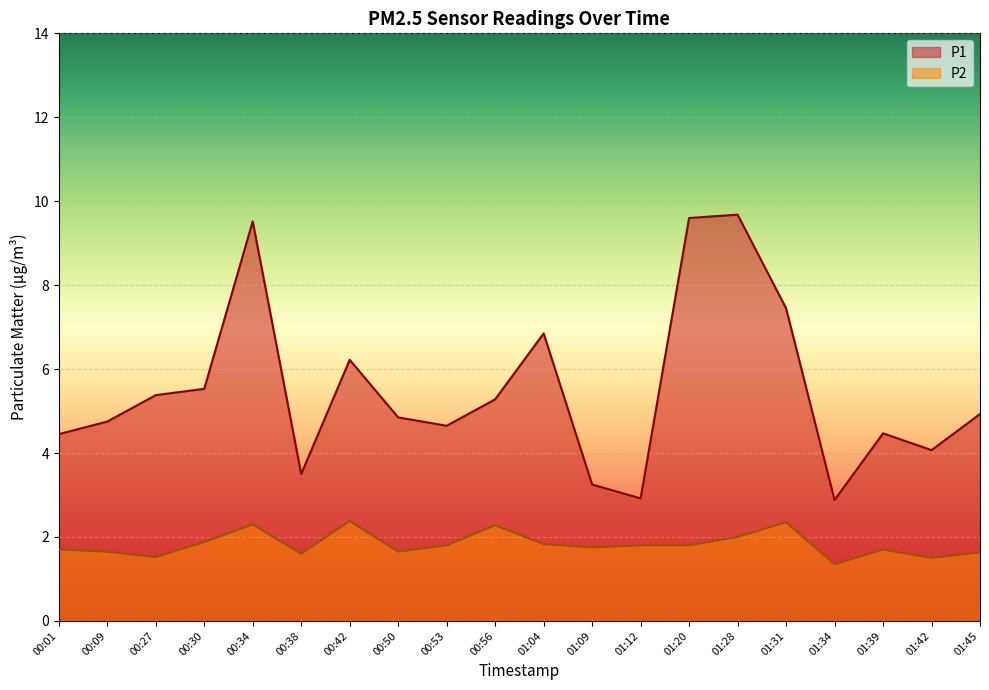

What is the label of the 8th point from the left?

00:50